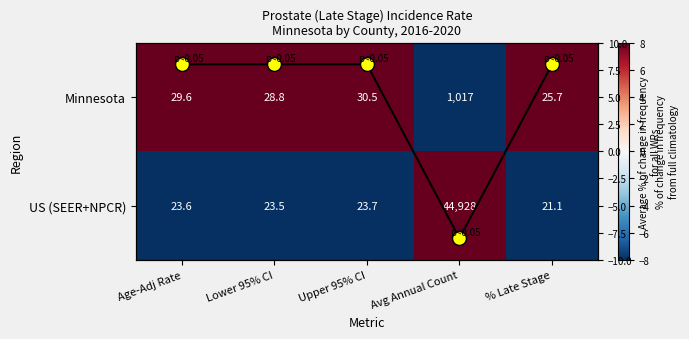

How many categories are shown in the chart?

5